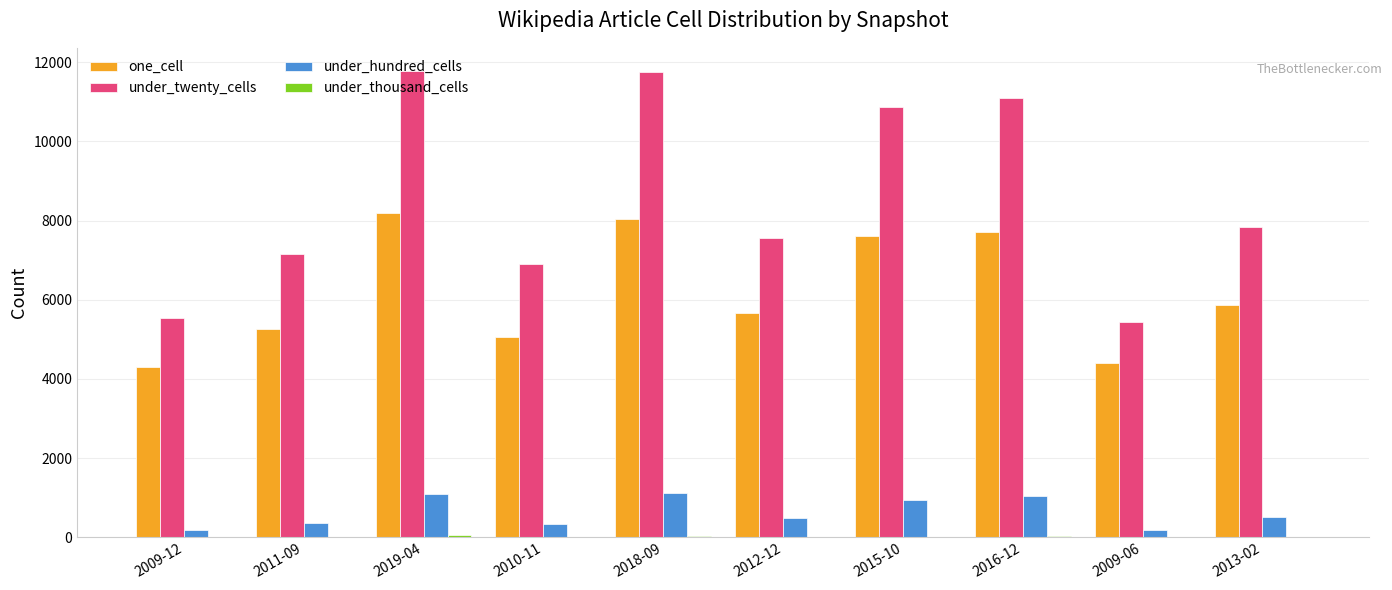

What is the maximum value for under_twenty_cells?

11773